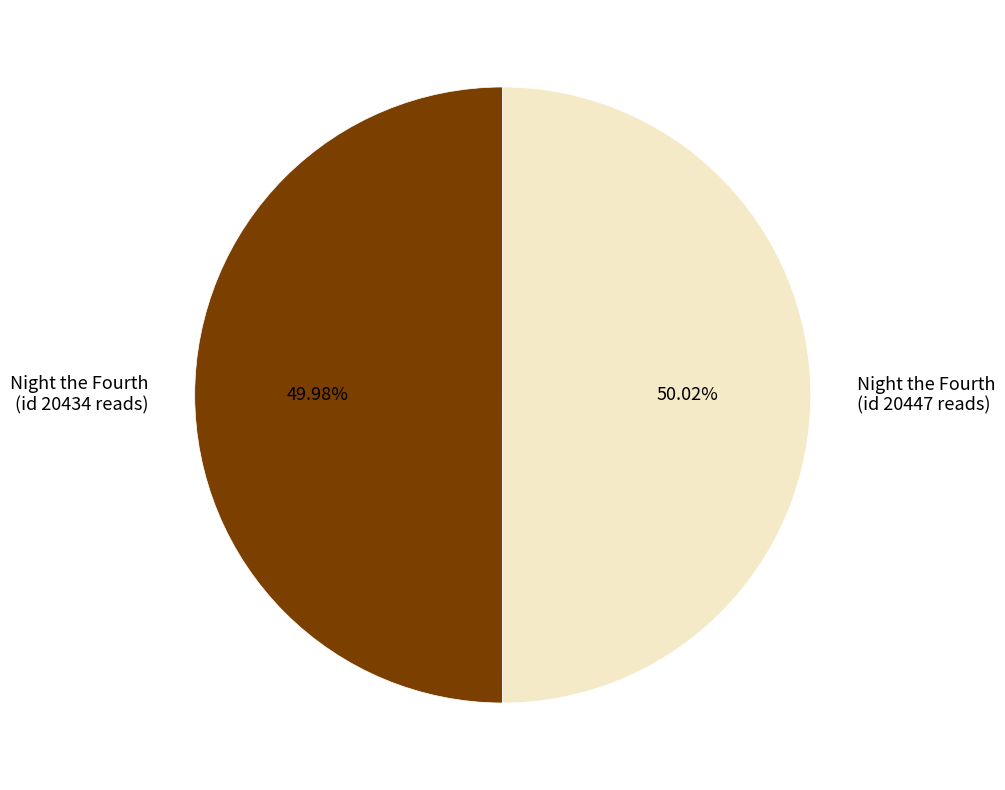

Is there any slice that represents more than half of the pie?

Yes